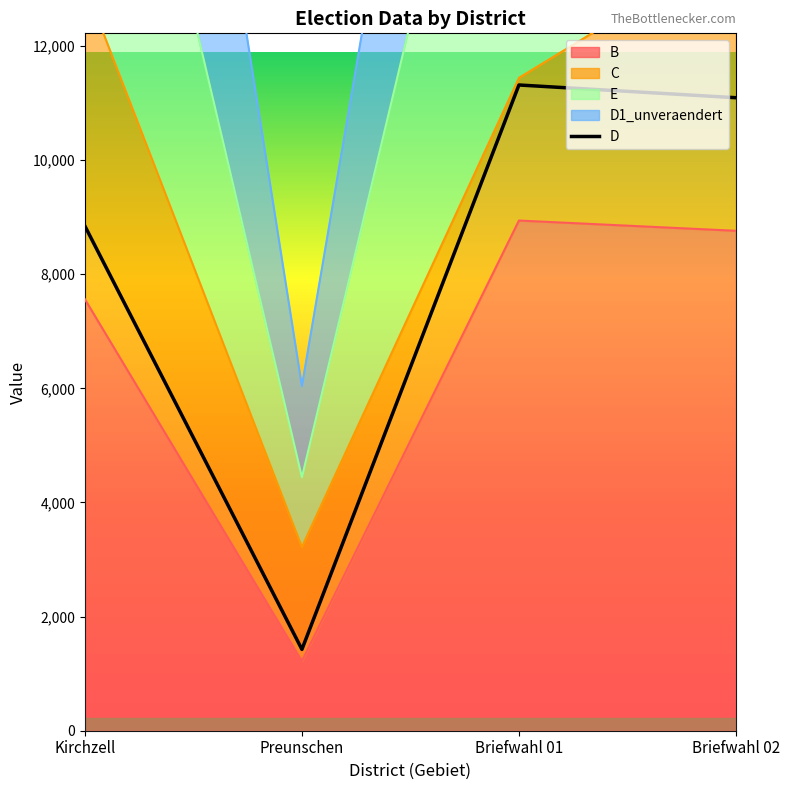

What is the sum of all values?

32675